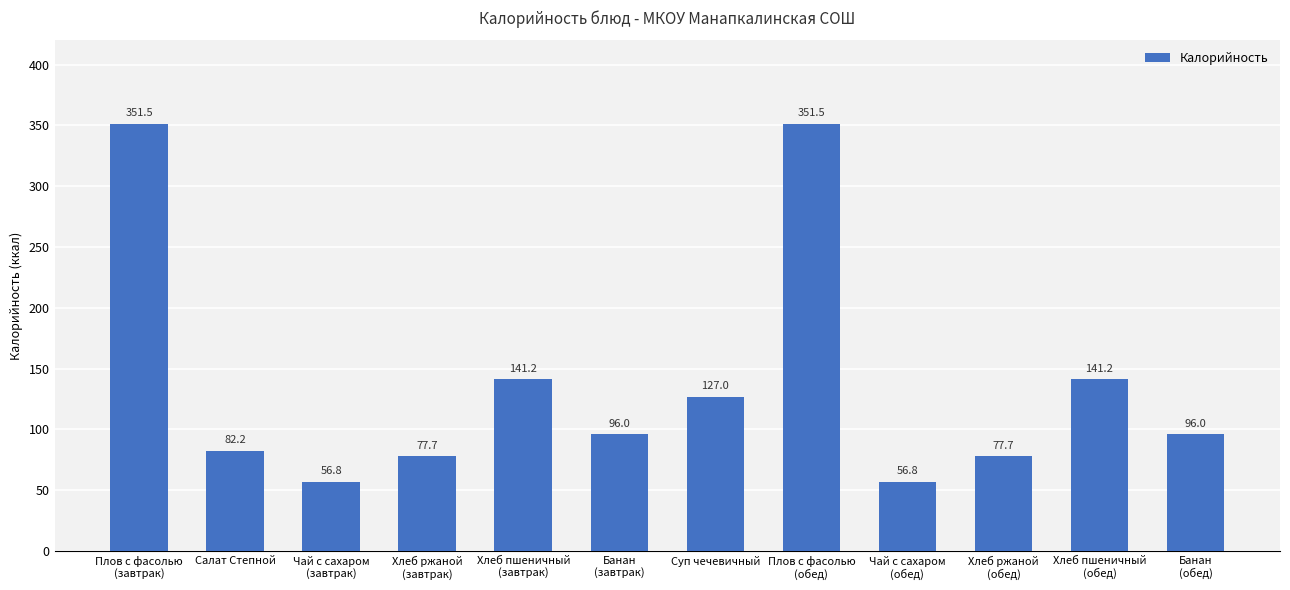

Reading left to right, list all the values displayed in this chart.

Плов с фасолью
(завтрак)=351.5	Салат Степной=82.2	Чай с сахаром
(завтрак)=56.8	Хлеб ржаной
(завтрак)=77.7	Хлеб пшеничный
(завтрак)=141.2	Банан
(завтрак)=96.0	Суп чечевичный=127.0	Плов с фасолью
(обед)=351.5	Чай с сахаром
(обед)=56.8	Хлеб ржаной
(обед)=77.7	Хлеб пшеничный
(обед)=141.2	Банан
(обед)=96.0